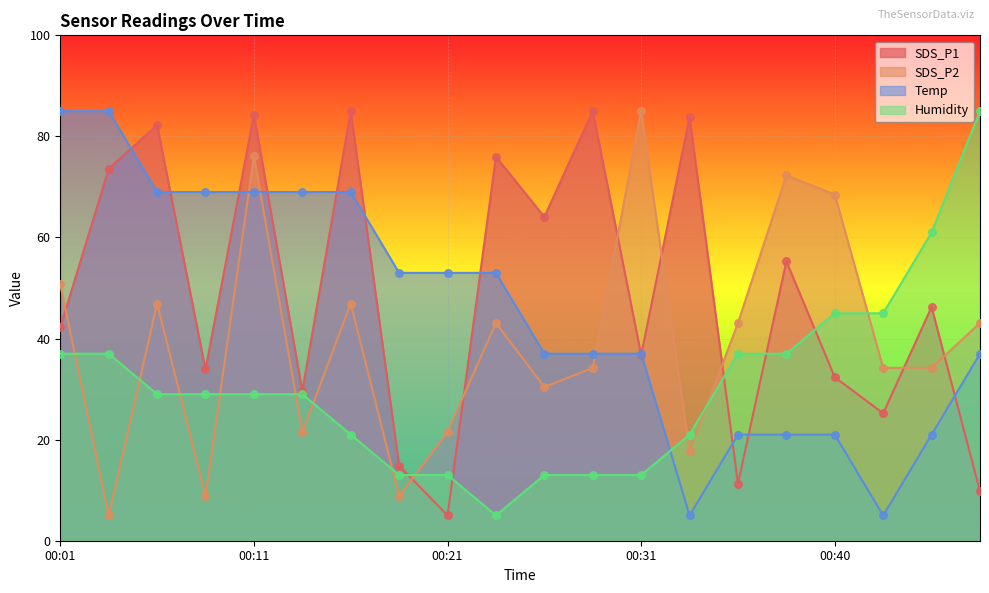

What is the total value across all series at 00:33?

127.5